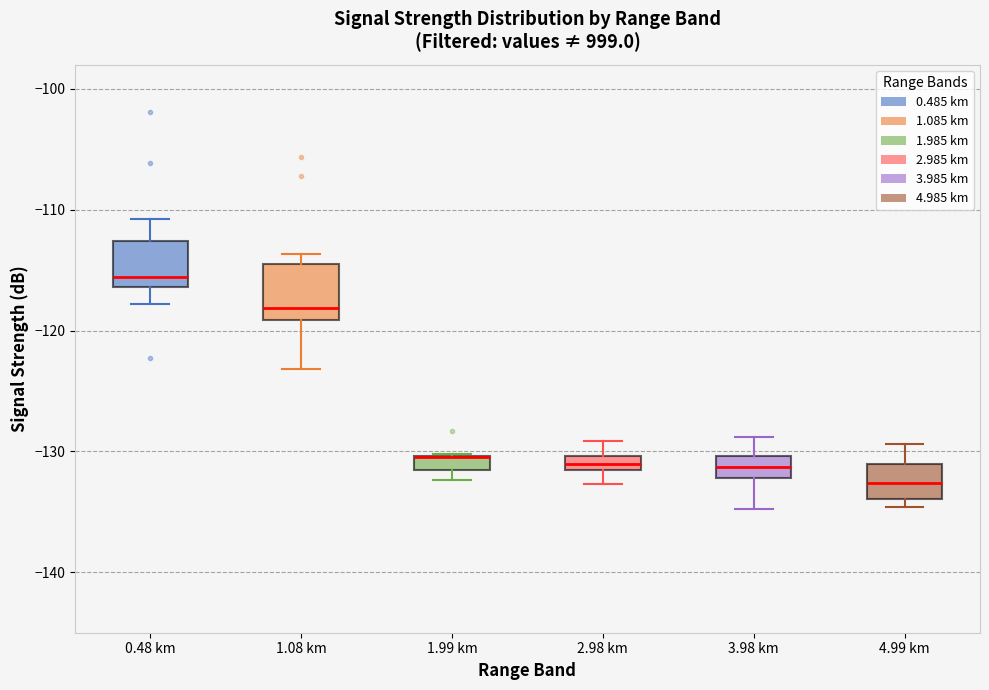

Where is the lower edge of the box for 1.08 km on the y-axis? The values are not printed on the chart, so give them approximately, as read against the axis.

-119